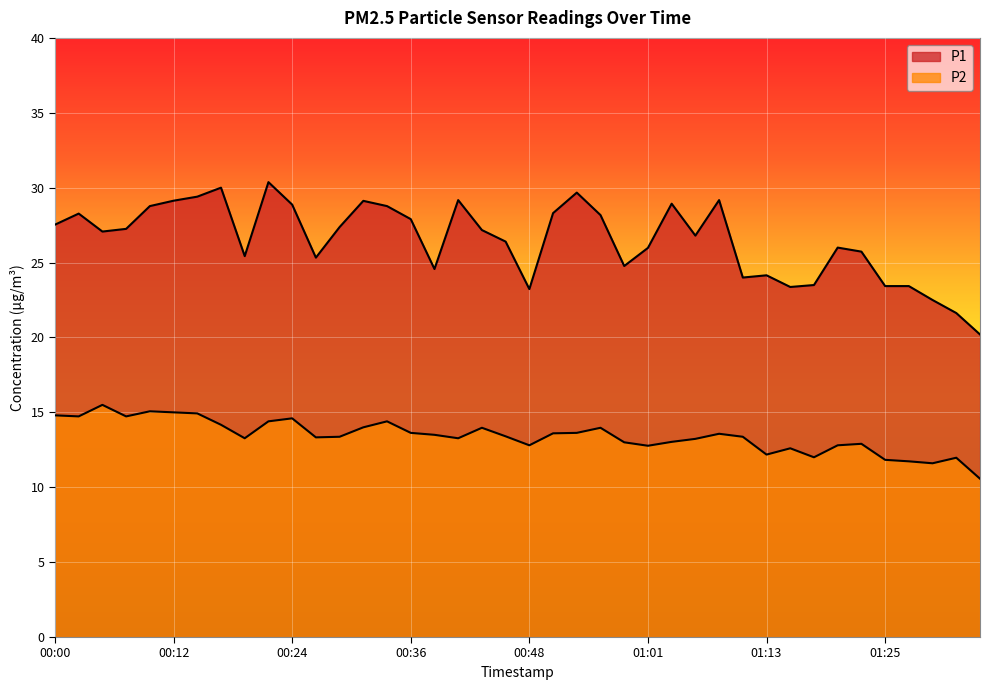

True or false: P1 and P2 cross at least once.

False